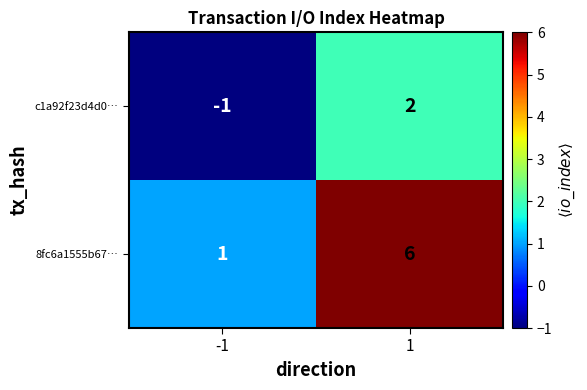

At -1, list the series in order from largest to smallest.

8fc6a1555b67…, c1a92f23d4d0…